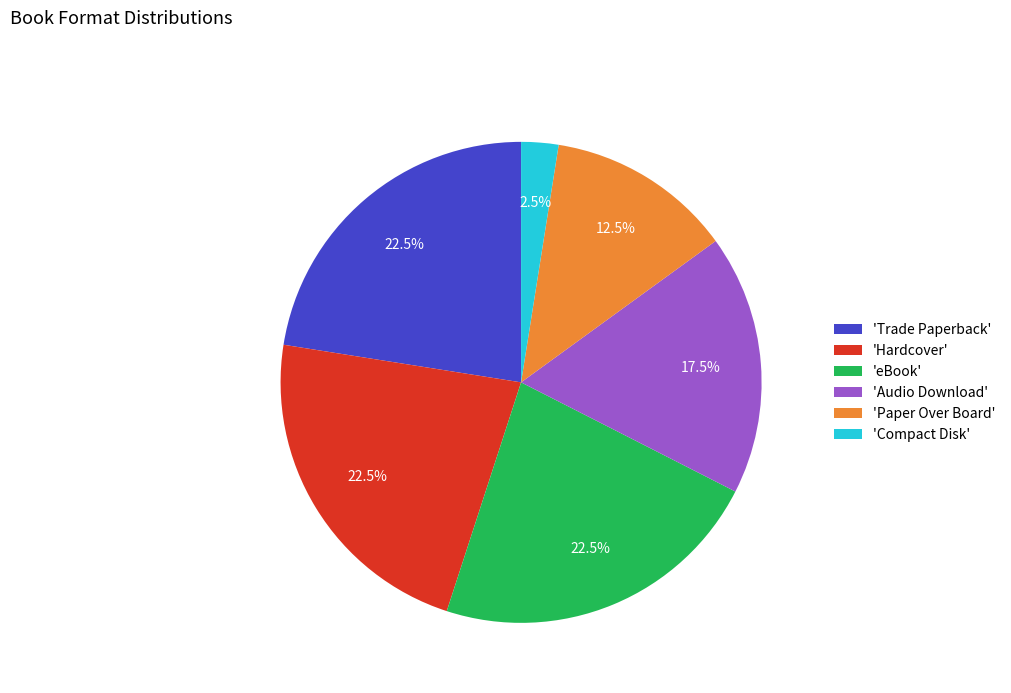

How many slices are in this pie chart?

6